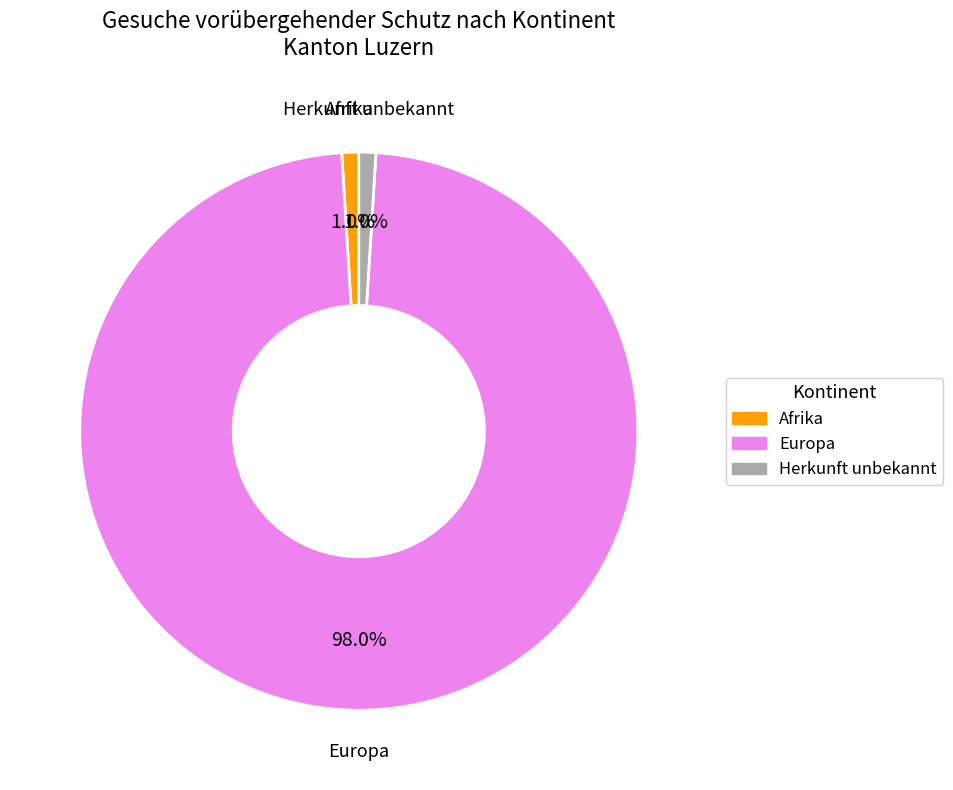

Does any single category account for the majority?

Yes